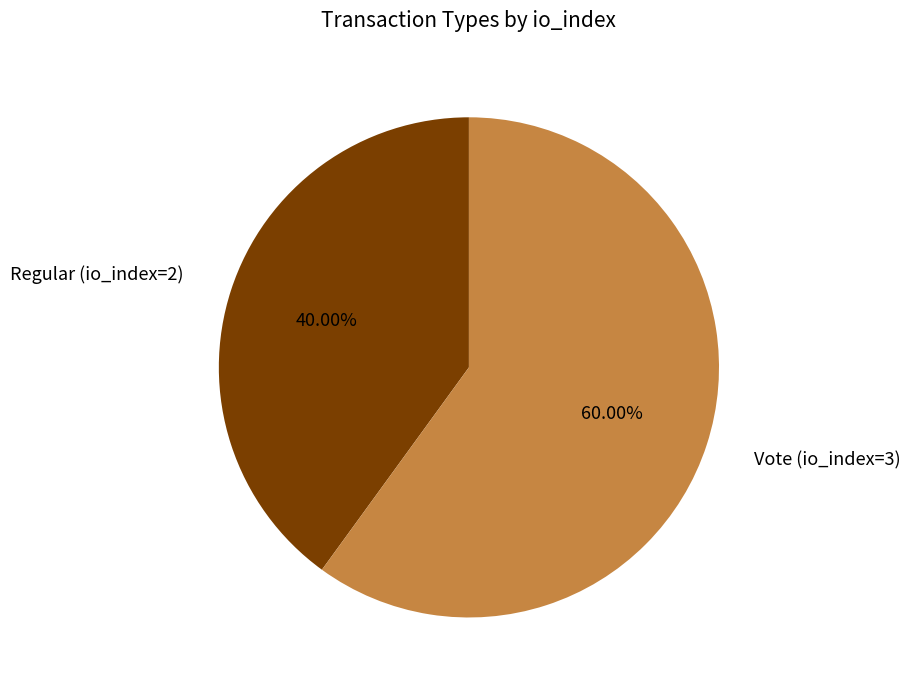

Which category has the biggest portion of the pie?

Vote (io_index=3)